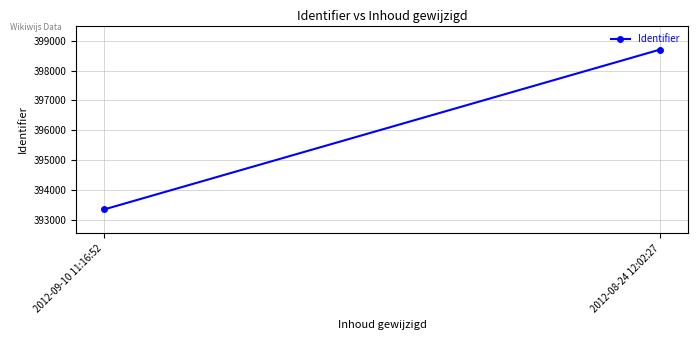

The value at 2012-09-10 11:16:52 is 393348. True or false?

True